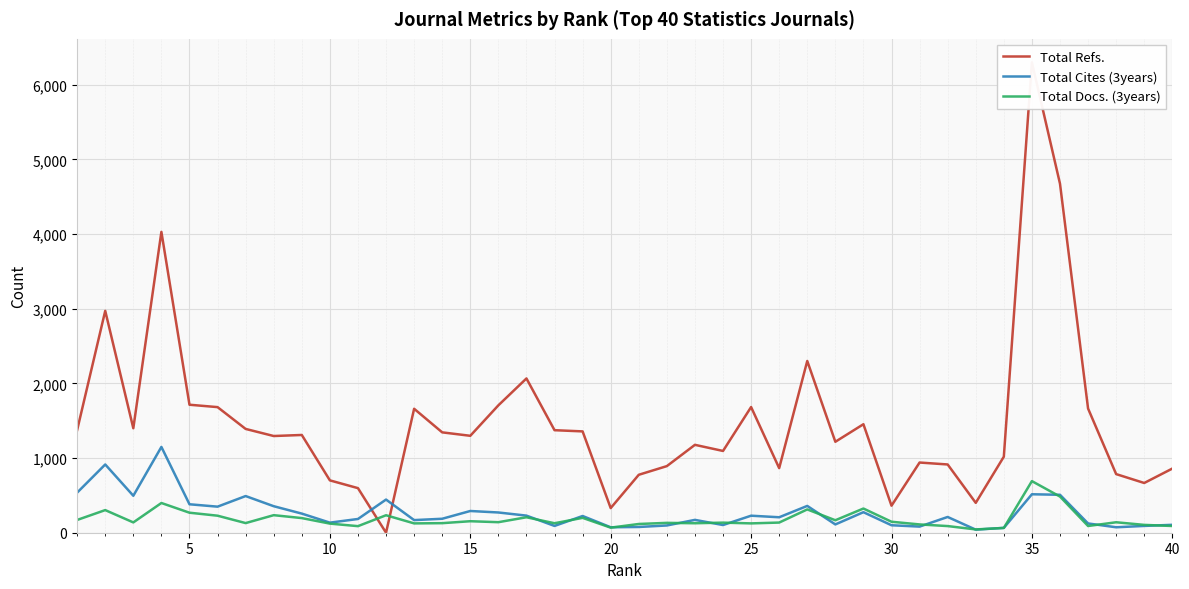

How many times do Total Docs. (3years) and Total Cites (3years) cross each other?

14